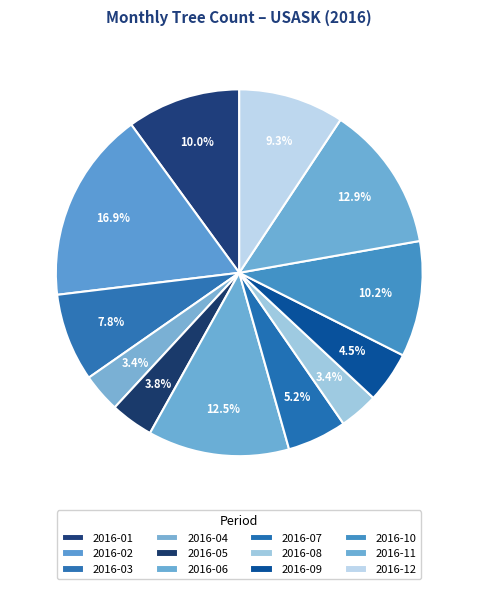

Rank the categories by value from lowest to highest.

2016-04, 2016-08, 2016-05, 2016-09, 2016-07, 2016-03, 2016-12, 2016-01, 2016-10, 2016-06, 2016-11, 2016-02